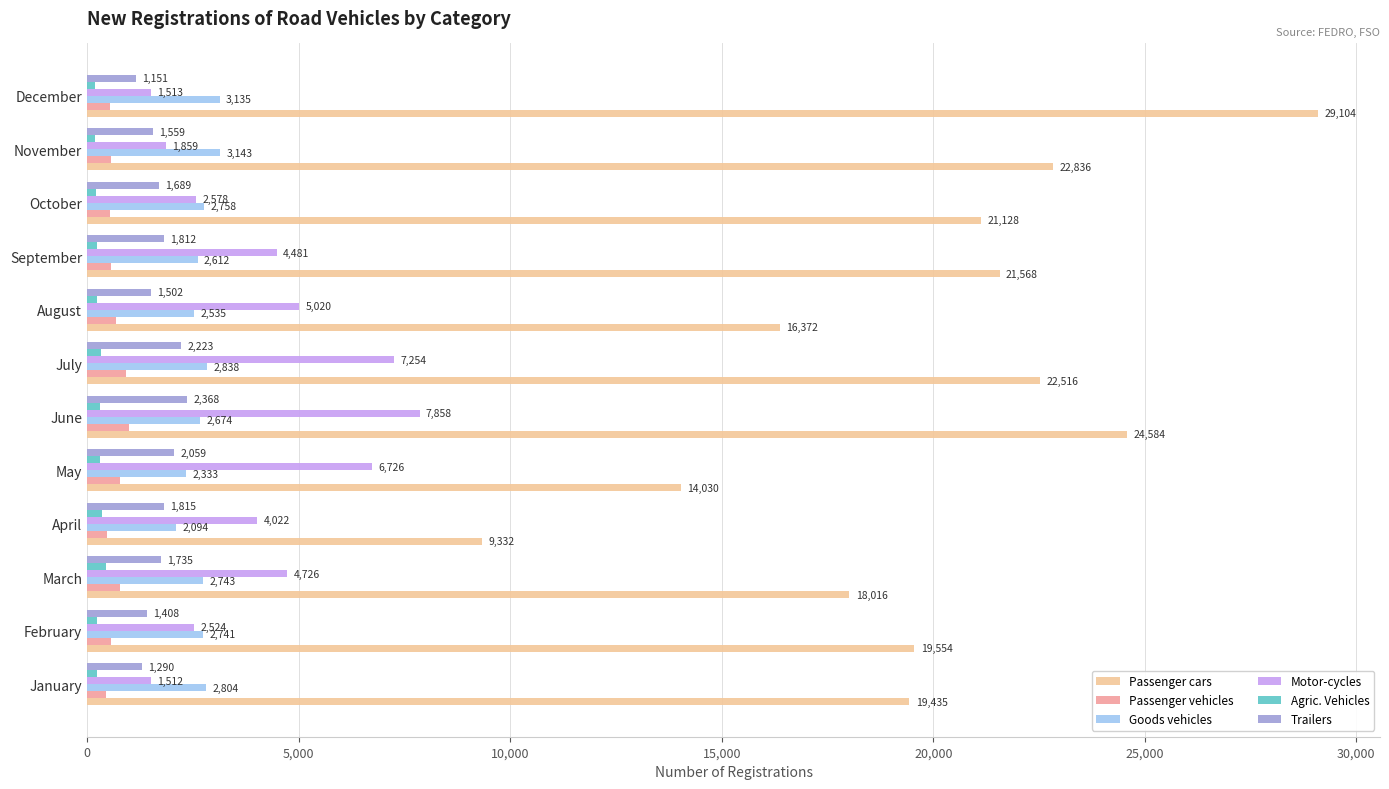

Is the value of Passenger vehicles at August greater than the value of Trailers at April?

No